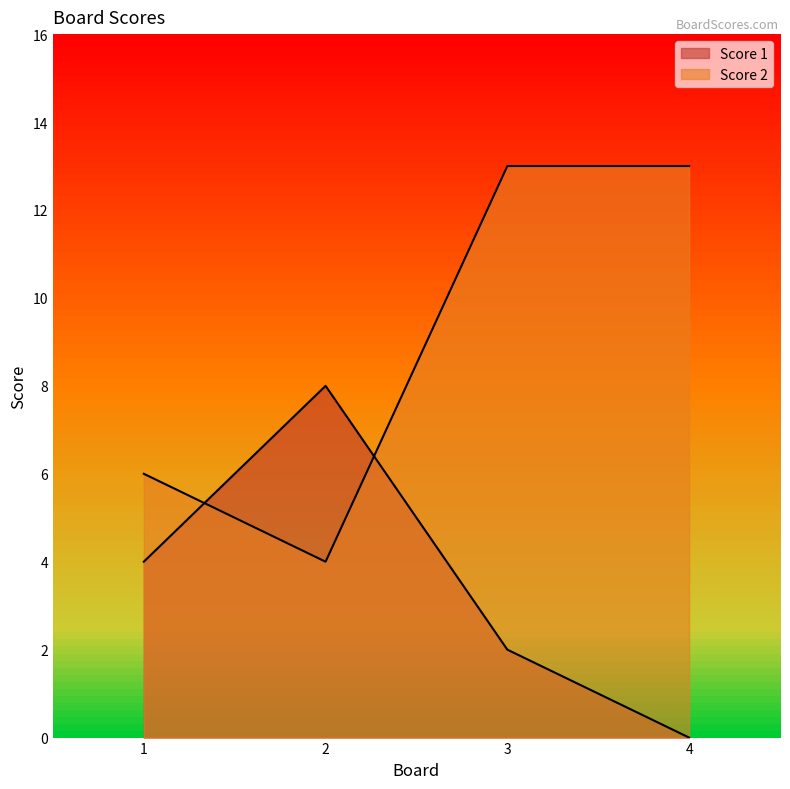

Where is Score 1 nearest to the value 4?

1